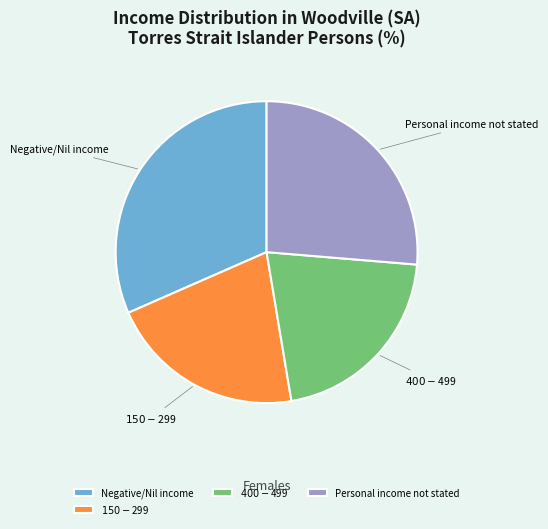

Is there any slice that represents more than half of the pie?

No